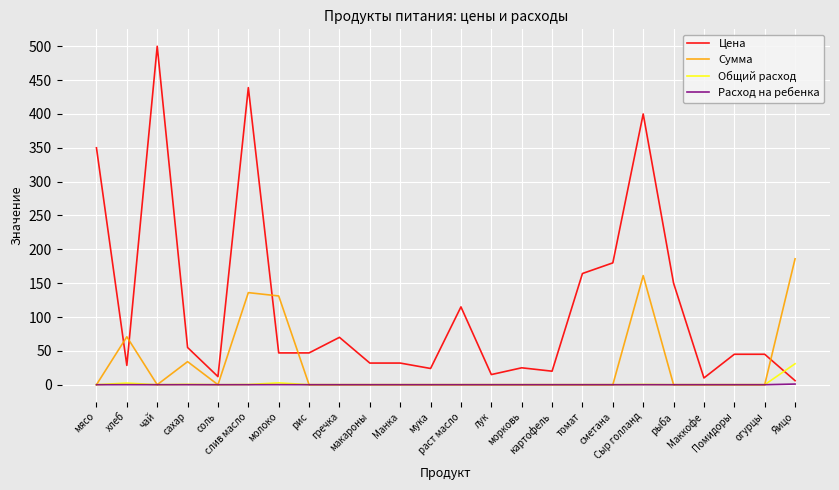

True or false: Цена has more than 2 points higher than both neighbors.

True